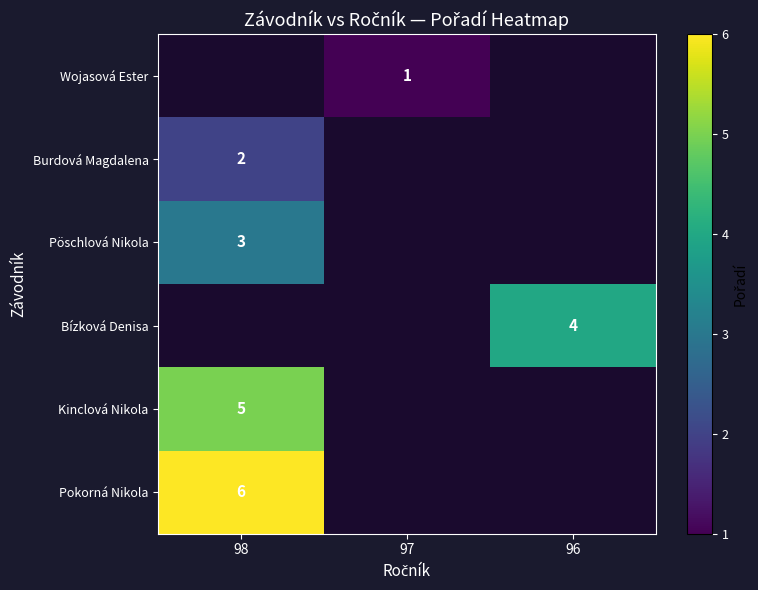

The Pokorná Nikola series shows 3 at 98. True or false?

False